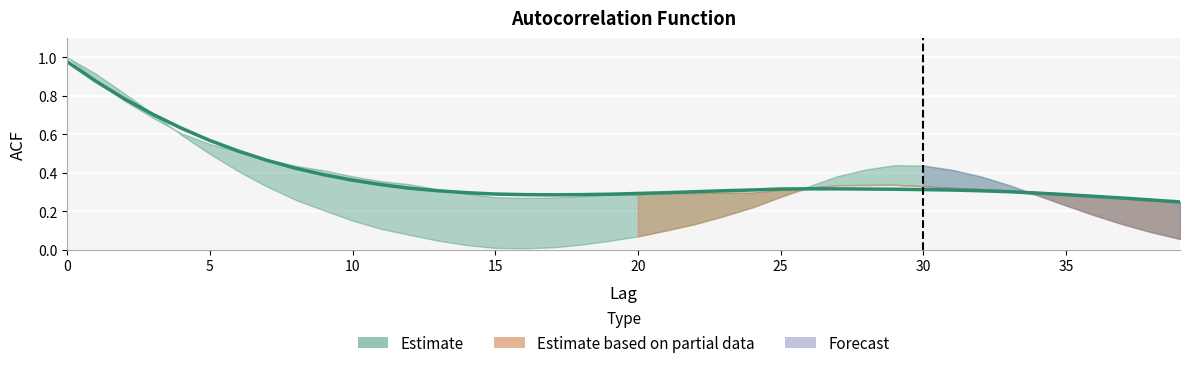

Where is the data nearest to the value 0?

39